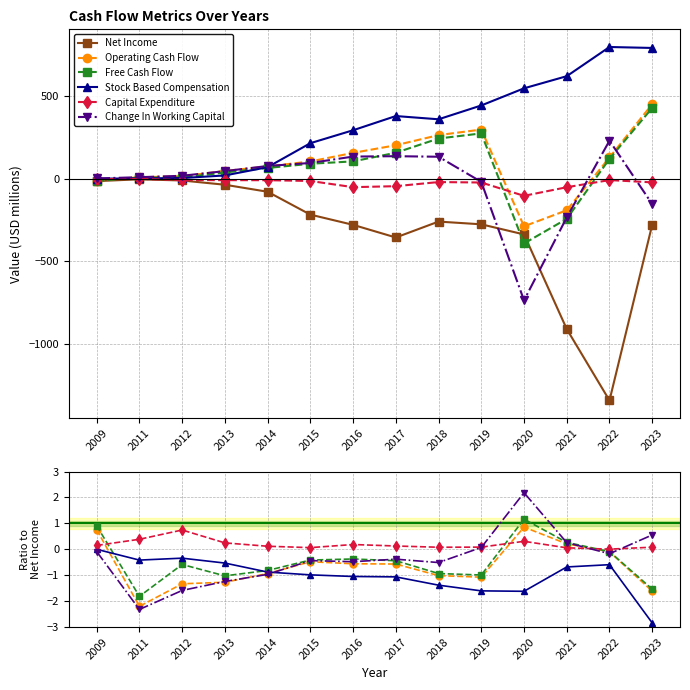

How many data points does each series have?

14